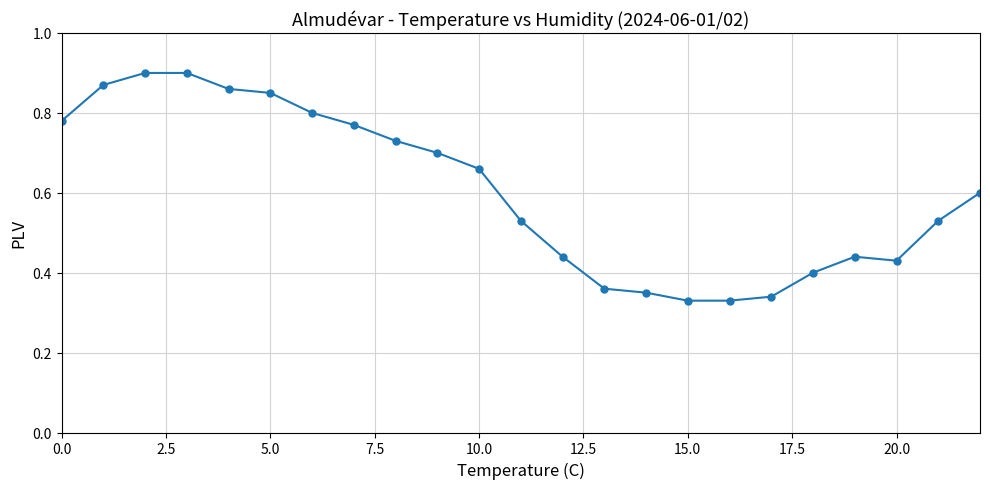

How many values are between 0 and 1?

23